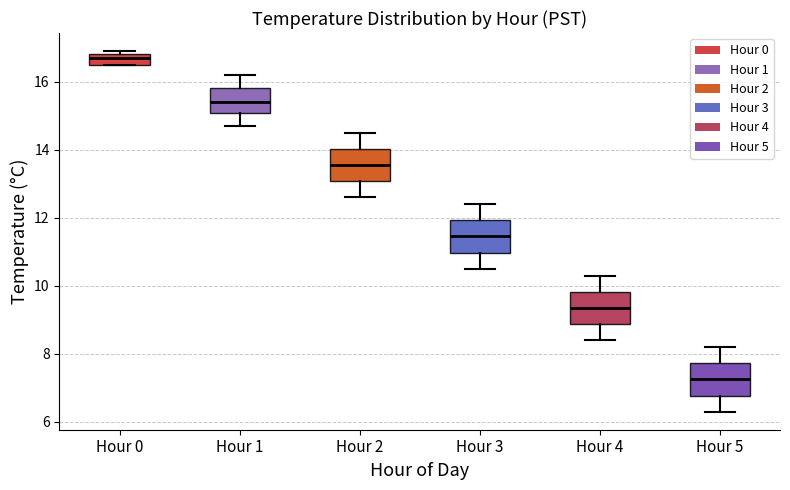

Reading left to right, transcribe this box plot: for each box, give where its median line is, the range the box spans, and where its two whiskers end, as read against the y-axis. The values are not printed on the chart, so give them approximately, as read against the axis.

Hour 0: median 16.8 (inside the box), box 16.6 to 16.8, whiskers 16.6 to 17.0
Hour 1: median 15.4, box 15.0 to 15.8, whiskers 14.8 to 16.2
Hour 2: median 13.6, box 13.0 to 14.0, whiskers 12.6 to 14.6
Hour 3: median 11.4, box 11.0 to 12.0, whiskers 10.6 to 12.4
Hour 4: median 9.4, box 8.8 to 9.8, whiskers 8.4 to 10.4
Hour 5: median 7.2, box 6.8 to 7.8, whiskers 6.4 to 8.2